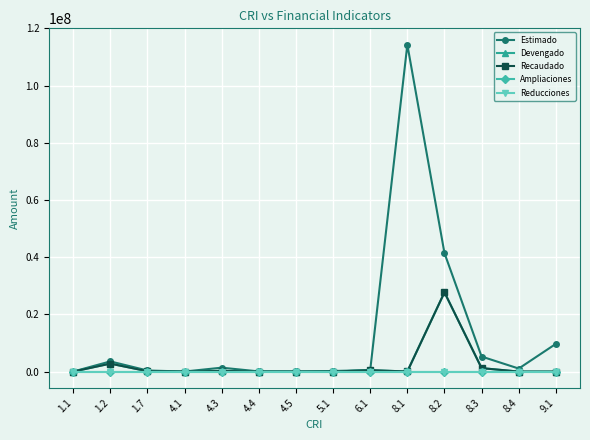

At how many categories does at least one series exceed 38659380?

2